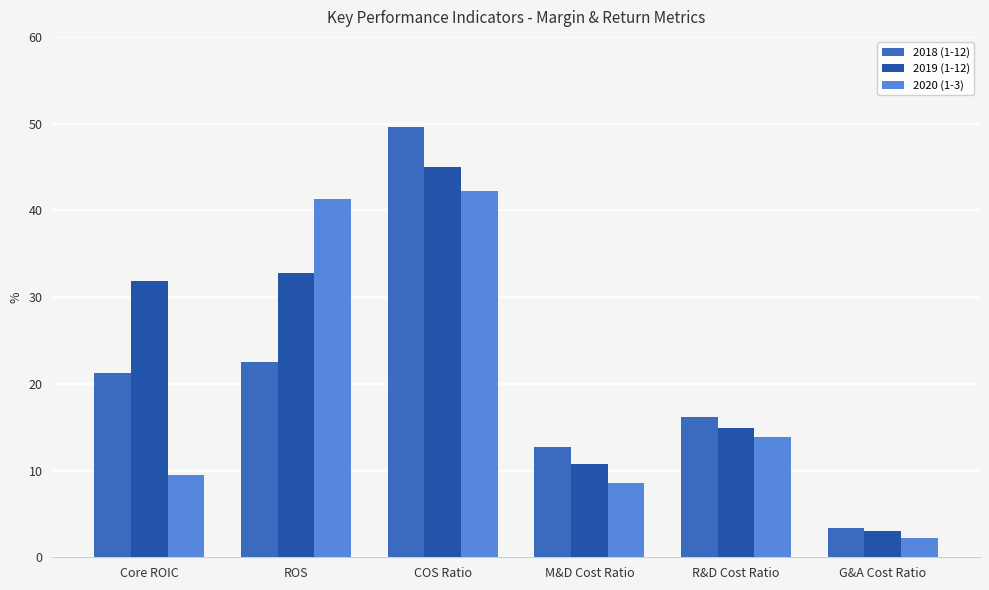

Is the value of 2018 (1-12) at COS Ratio greater than the value of 2019 (1-12) at M&D Cost Ratio?

Yes